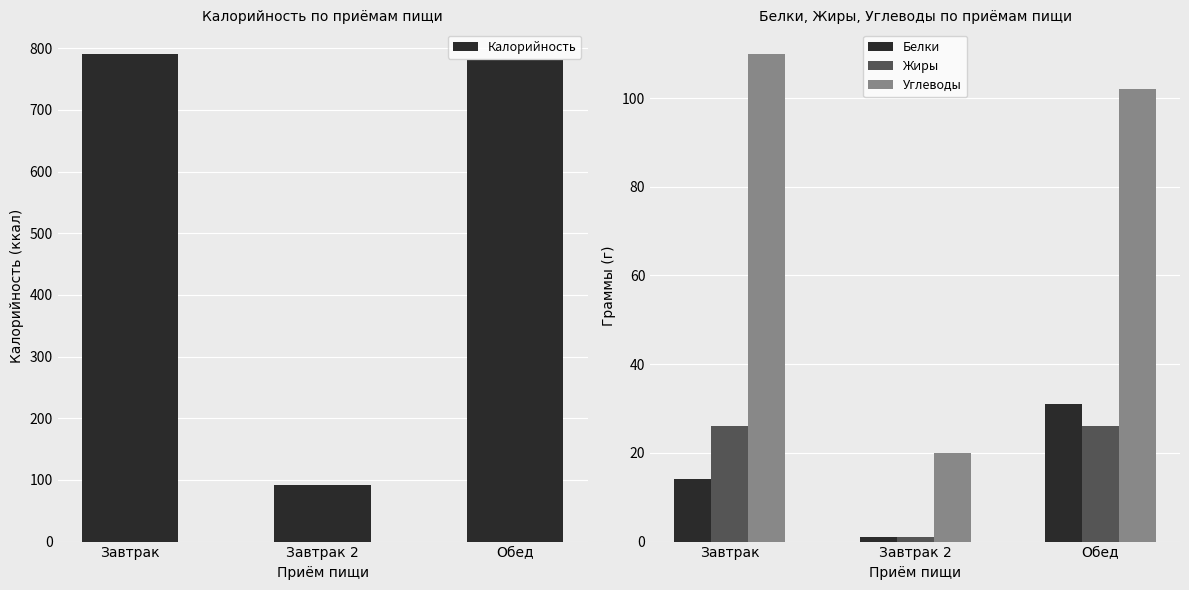

At Обед, list the series in order from smallest to largest.

Жиры, Белки, Углеводы, Калорийность